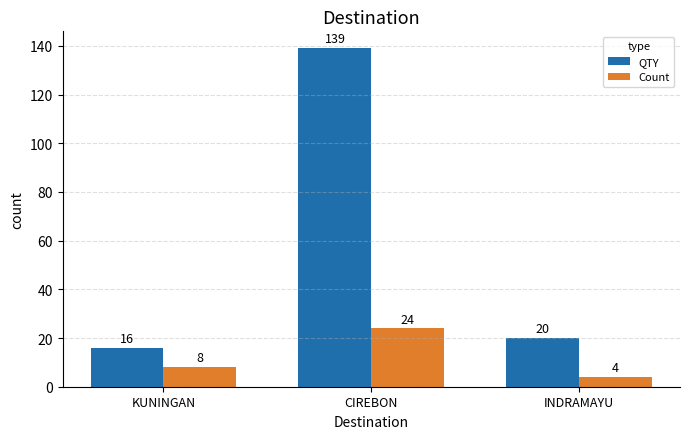

Is the value of Count at CIREBON greater than the value of QTY at CIREBON?

No